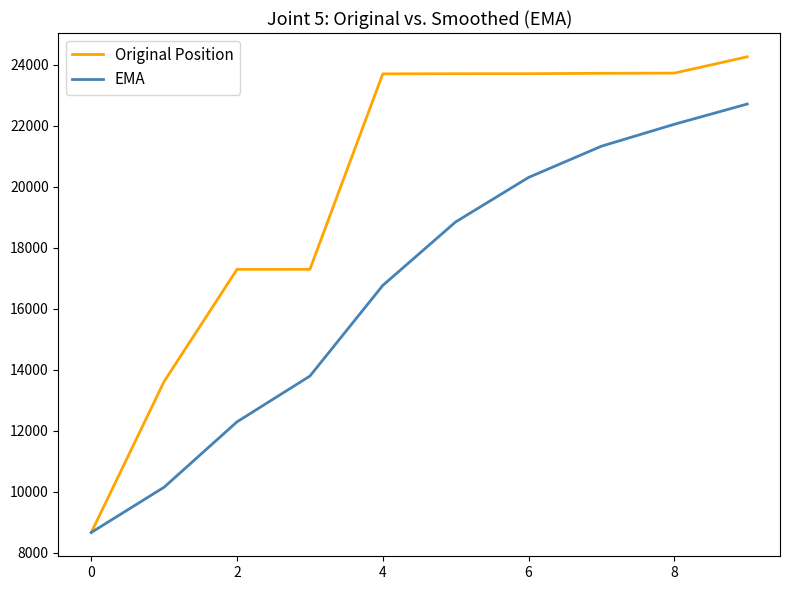

Which series has the widest spread of values?

Original Position